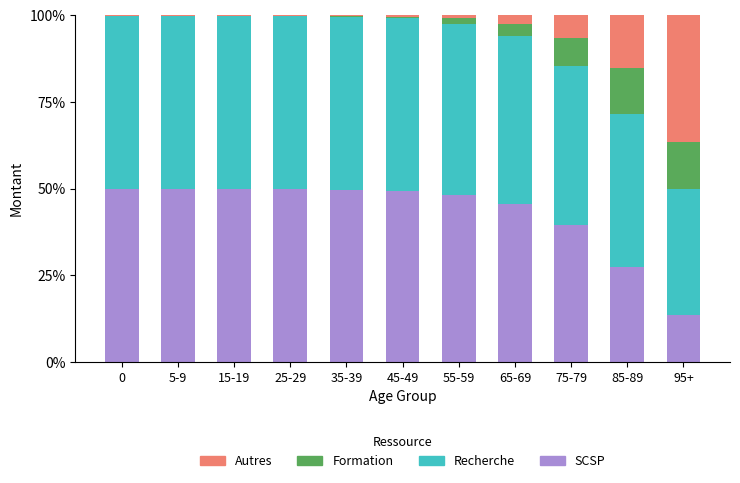

What is the sum of the SCSP values at 75-79 and 65-69?

85.0